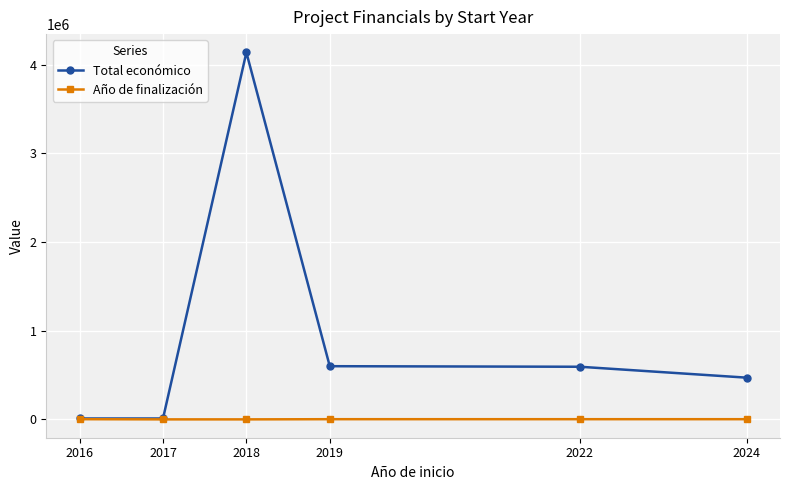

At which label does Total económico reach its peak?

2018